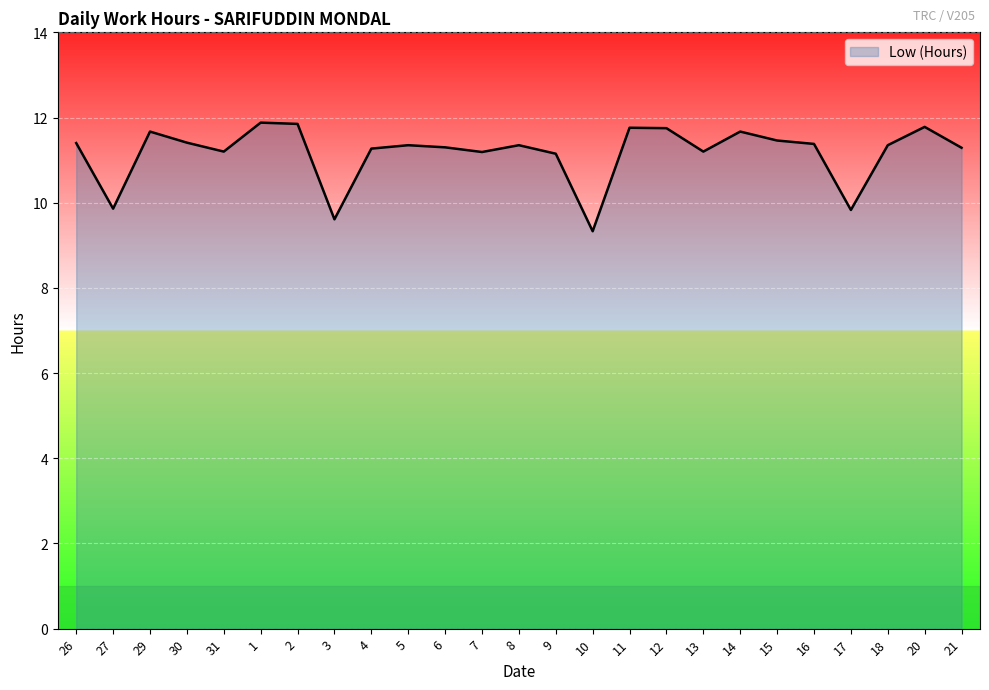

What is the greatest value displayed?

11.9